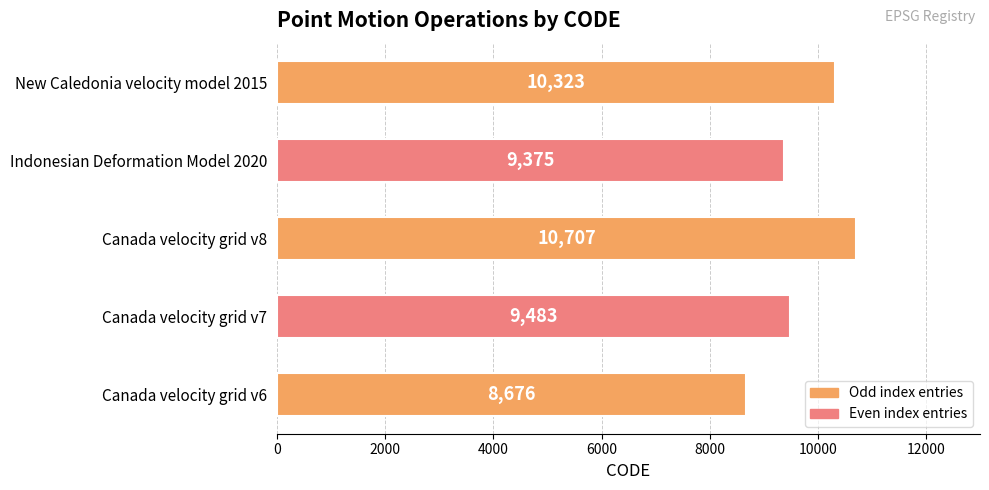

The value at Indonesian Deformation Model 2020 is 9375. True or false?

True